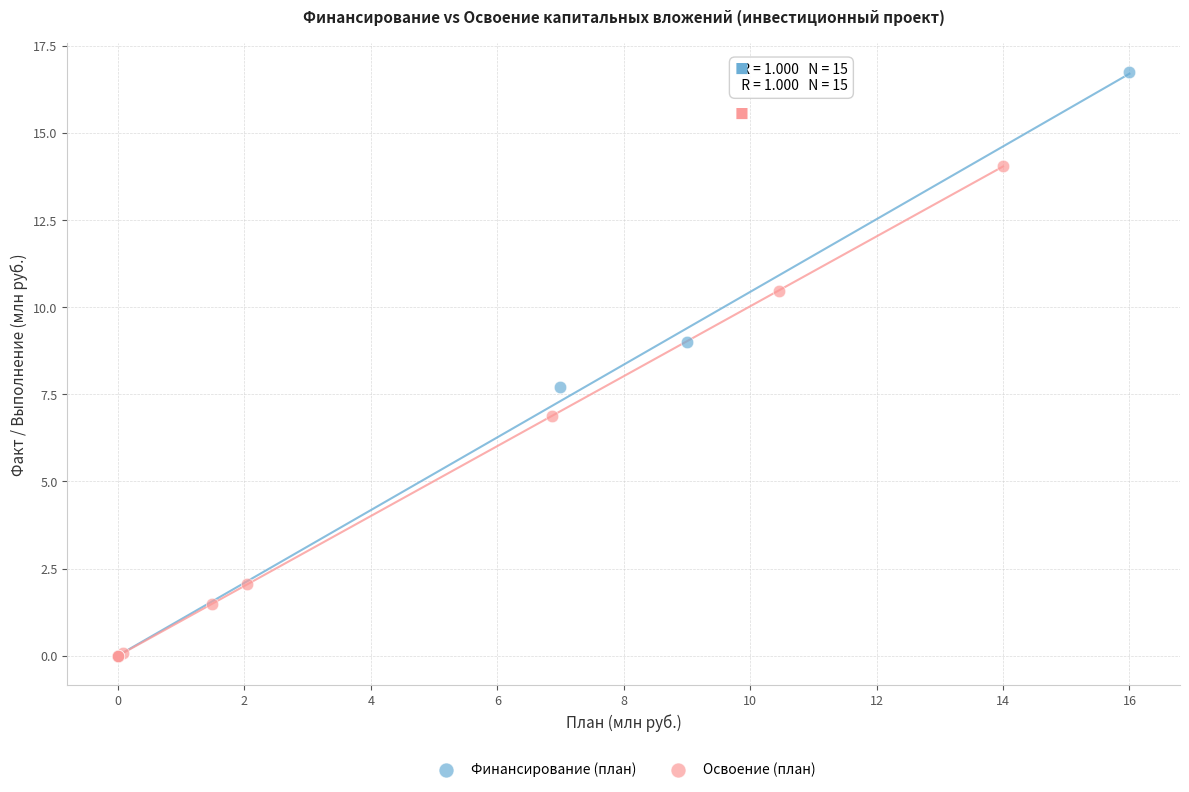

Which series reaches the maximum Y coordinate?

Финансирование (план)